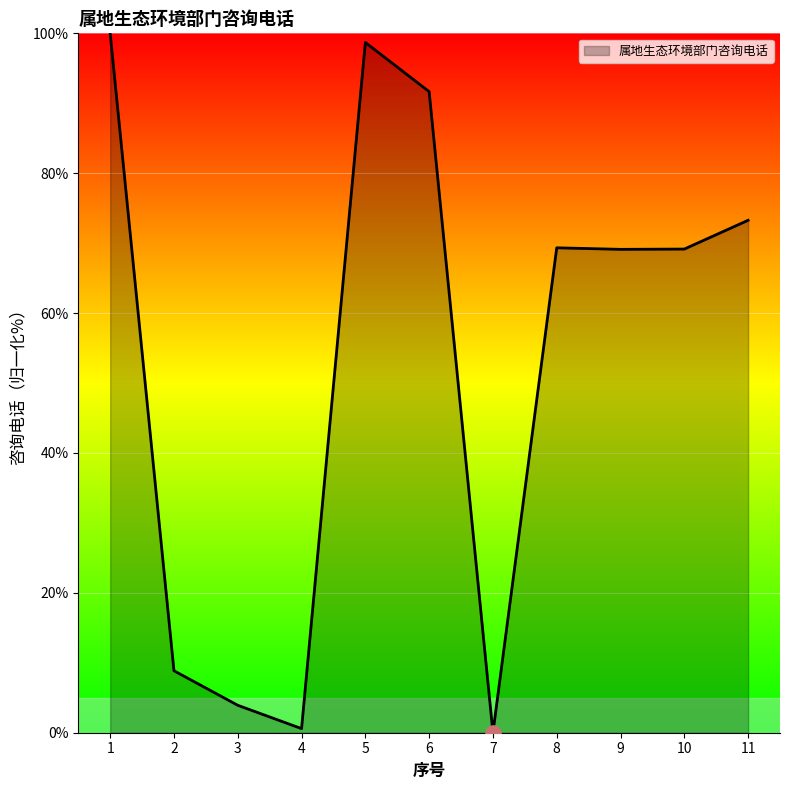

Approximately how many times larger is the value at 9 compared to 3?

17.6